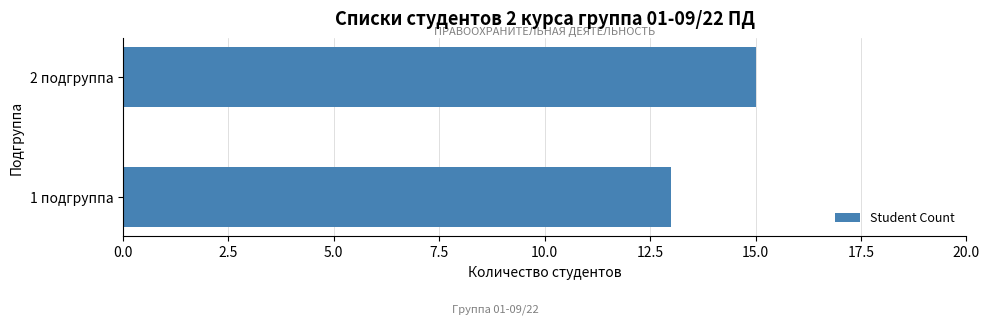

What is the sum of all values?

28